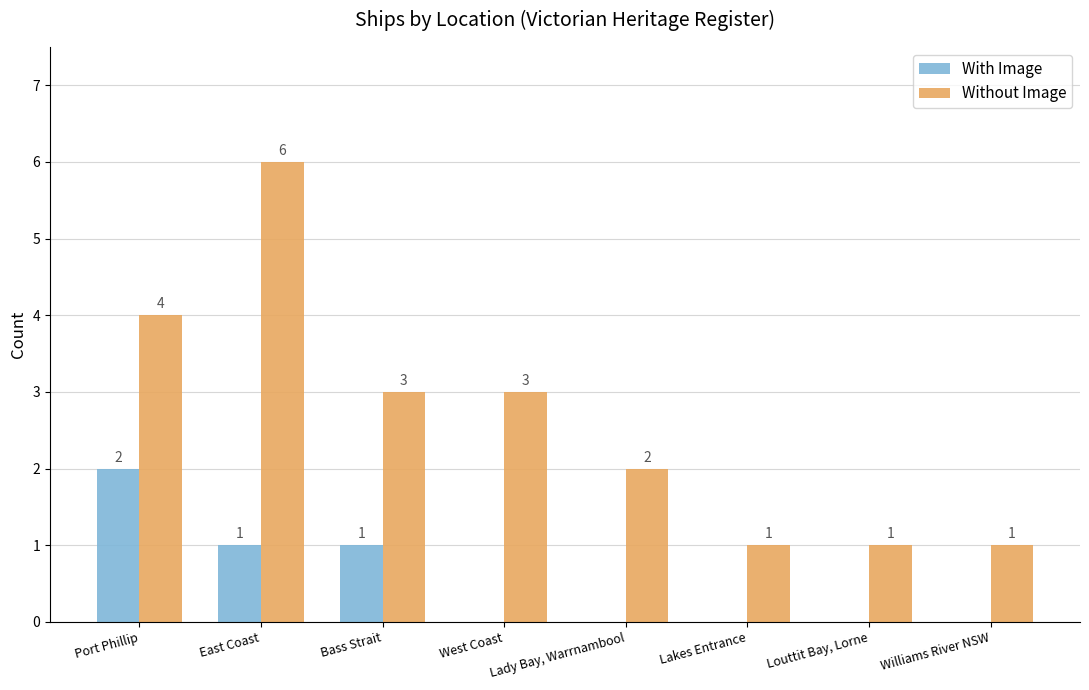

What is the total value across all series at Lakes Entrance?

1